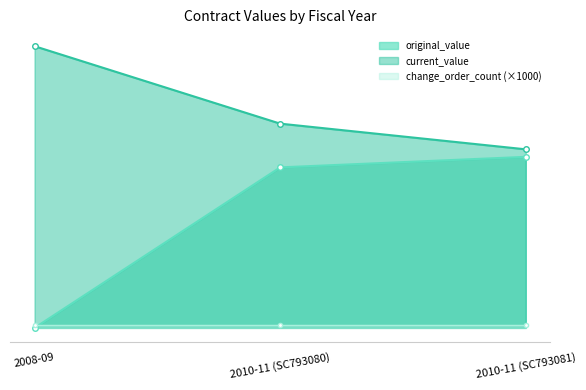

What is the sum of all current_value values?

239609.8